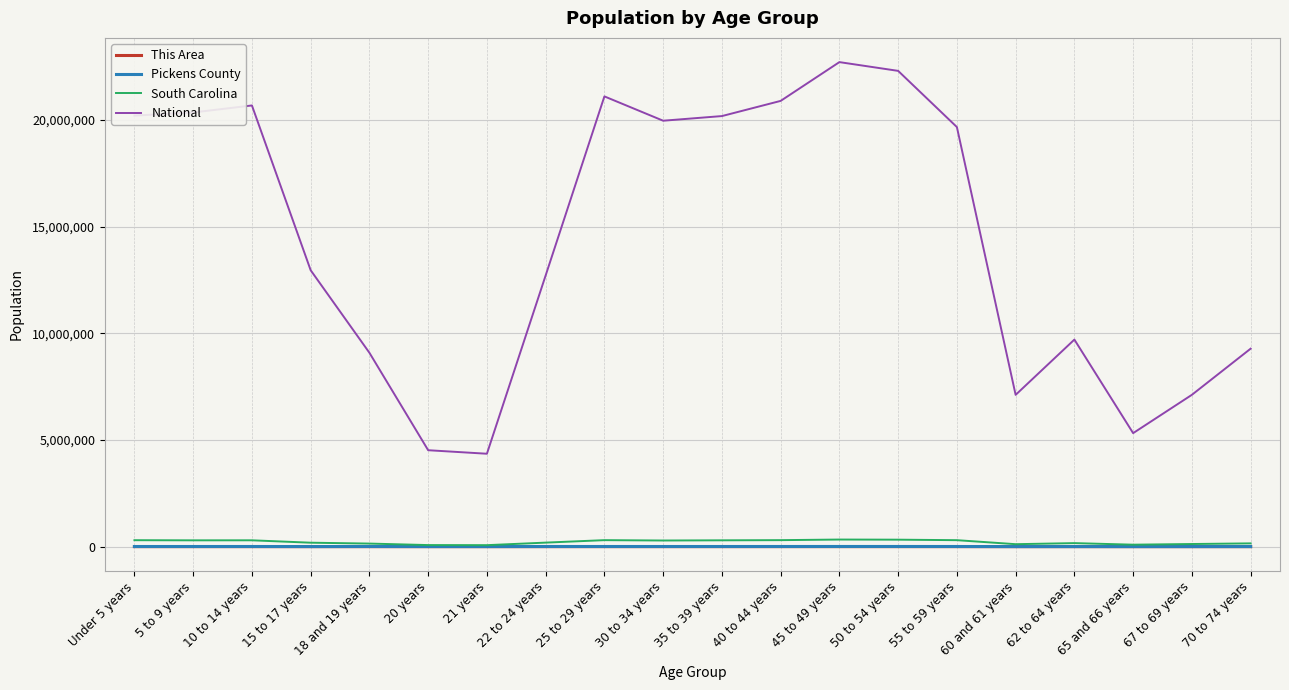

Which series changed the most between 30 to 34 years and 50 to 54 years?

National